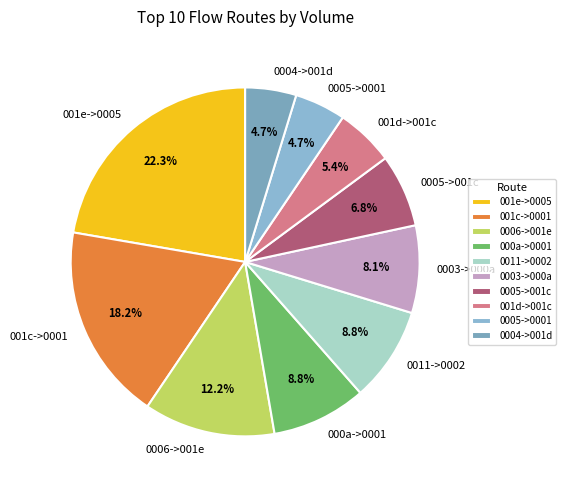

What is the ratio of the value at 001e->0005 to the value at 0005->0001?

4.7